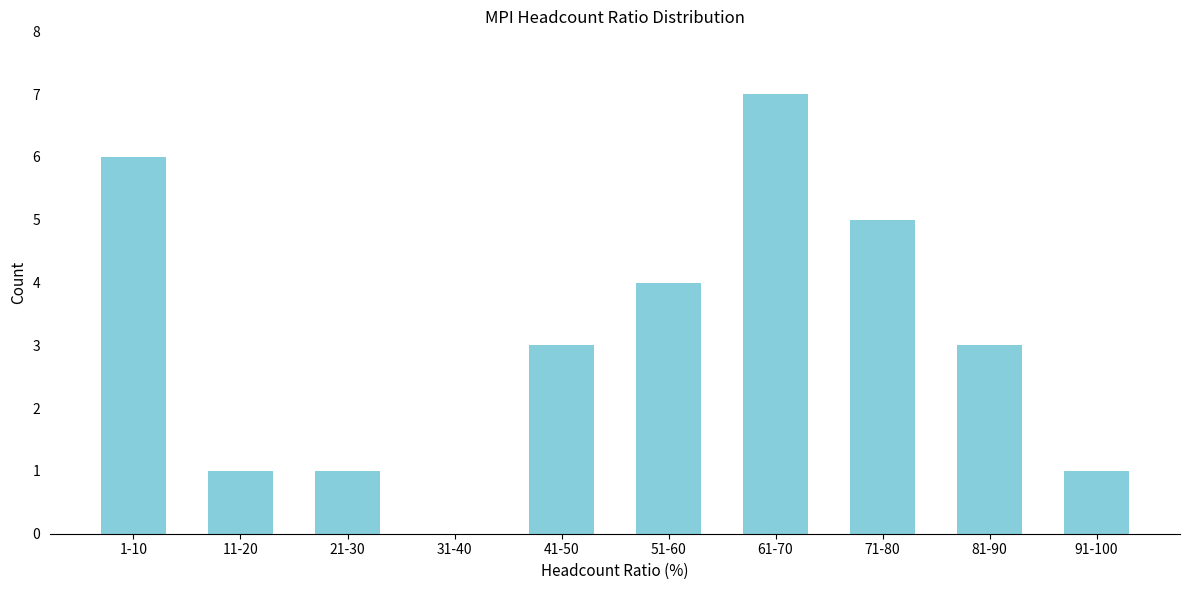

Reading right to left, transcribe all the data shown in this chart.

91-100=1	81-90=3	71-80=5	61-70=7	51-60=4	41-50=3	31-40=0	21-30=1	11-20=1	1-10=6